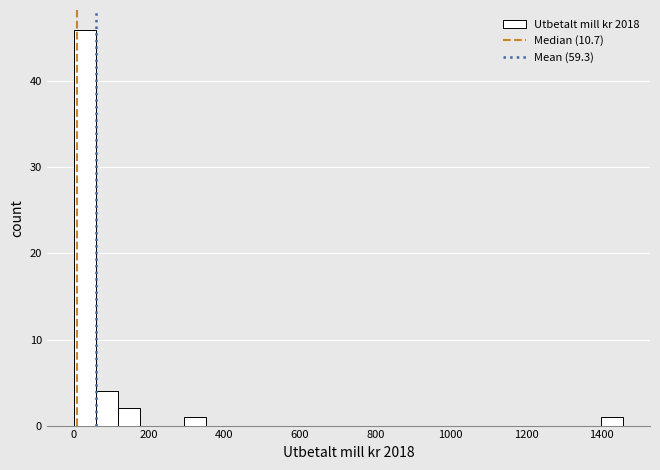

Read against the x-axis, roughly where is the centre of the tallest bar?

40